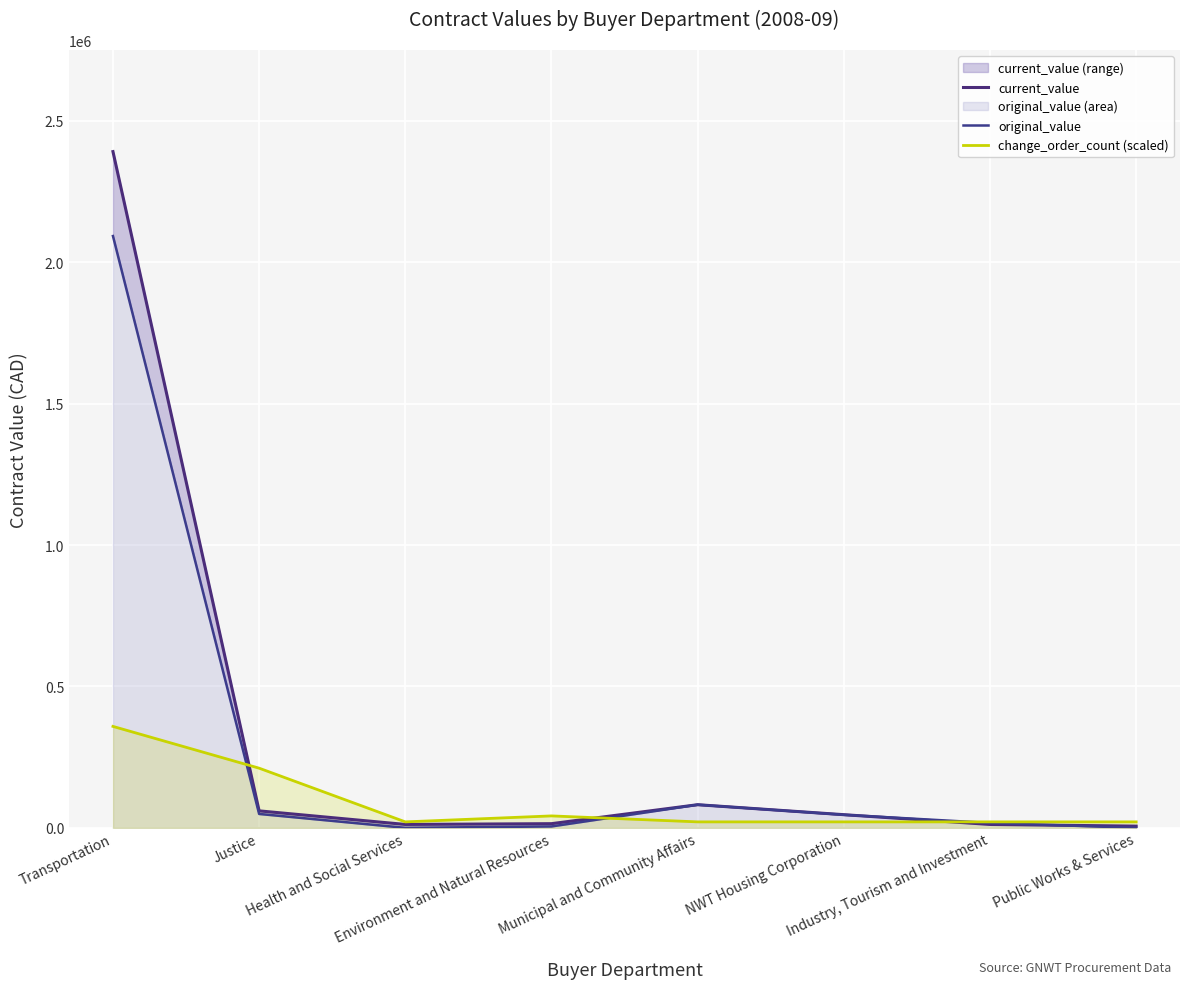

What is the value of the current_value point at the 2nd from the left?

59997.8